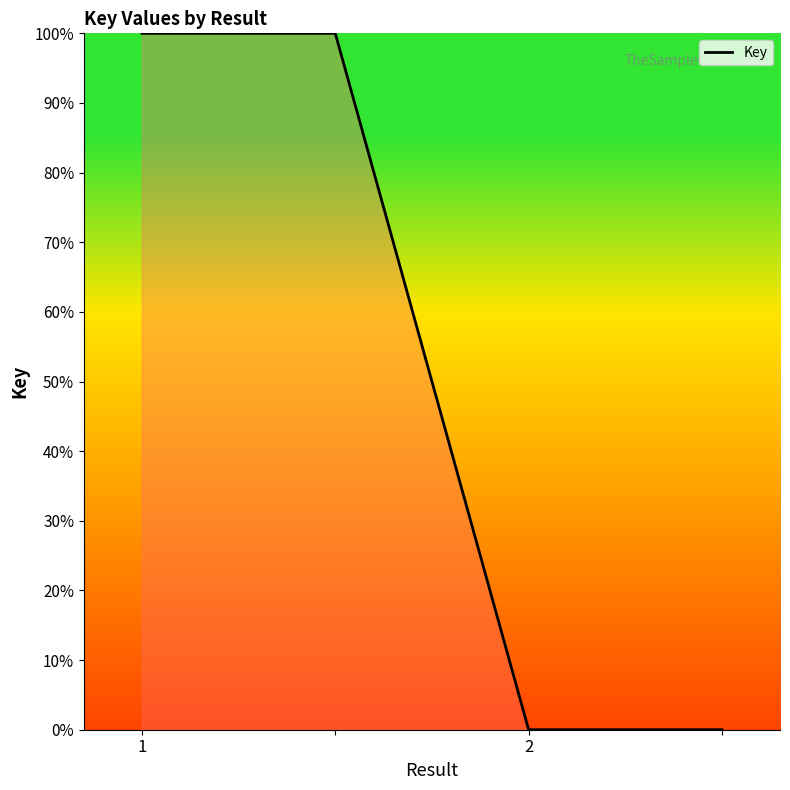

True or false: there are more than 2 points higher than both neighbors.

False